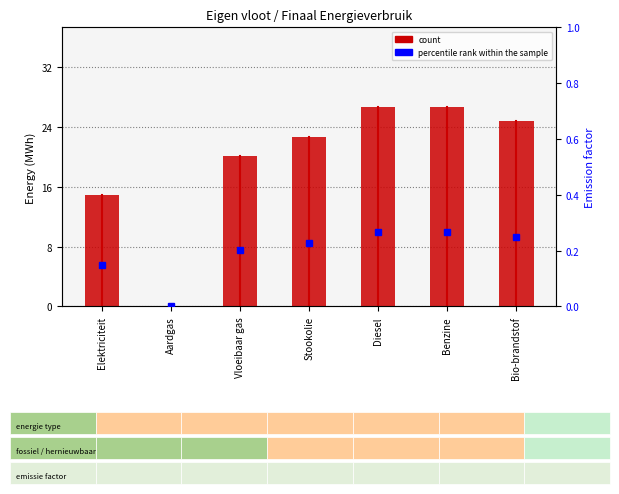

Read the value at Benzine.

26.7